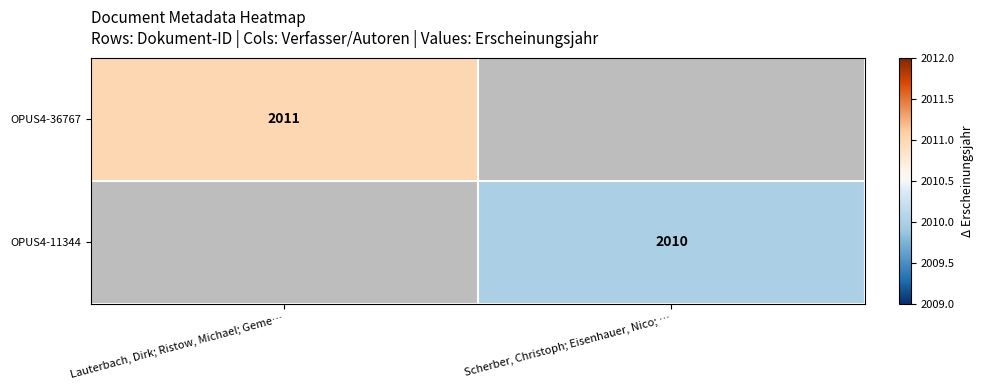

Is the value of OPUS4-11344 at Scherber, Christoph; Eisenhauer, Nico; … greater than the value of OPUS4-36767 at Lauterbach, Dirk; Ristow, Michael; Geme…?

No